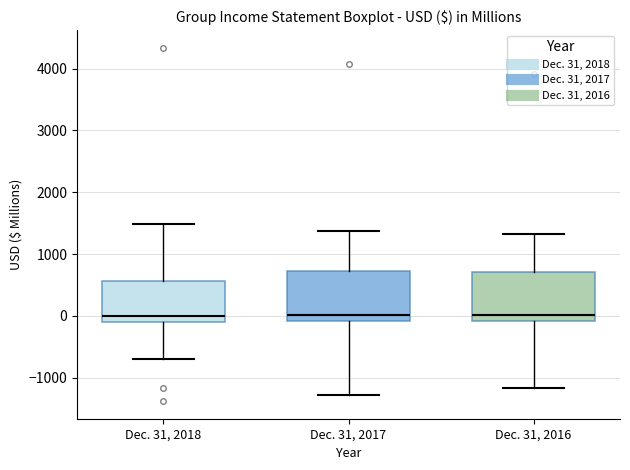

Where is the upper edge of the box for Dec. 31, 2018 on the y-axis? The values are not printed on the chart, so give them approximately, as read against the axis.

600